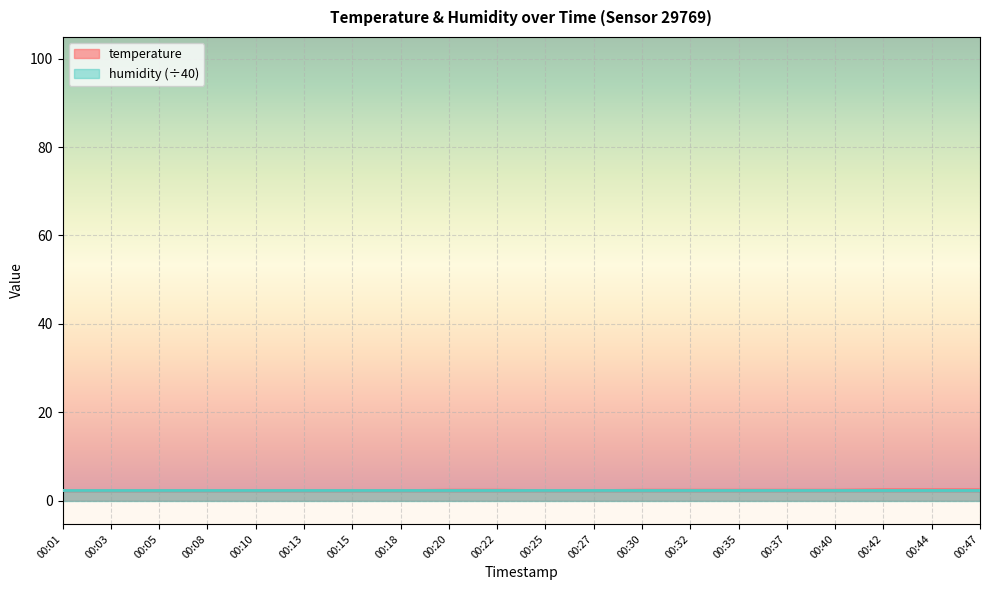

Is it true that the value at 00:20 is 2.4?

True